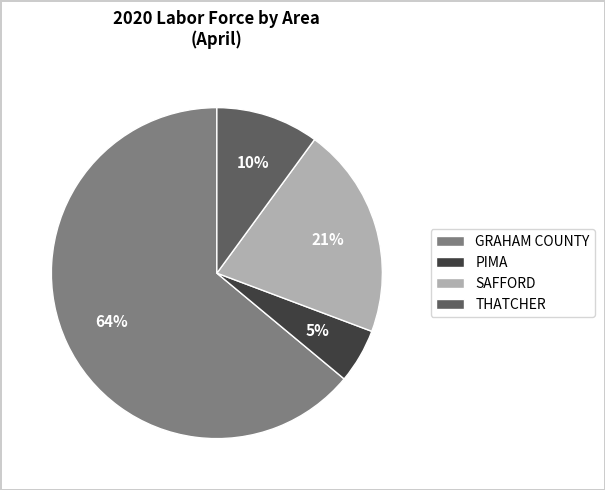

The SAFFORD slice represents 14% of the pie. True or false?

False